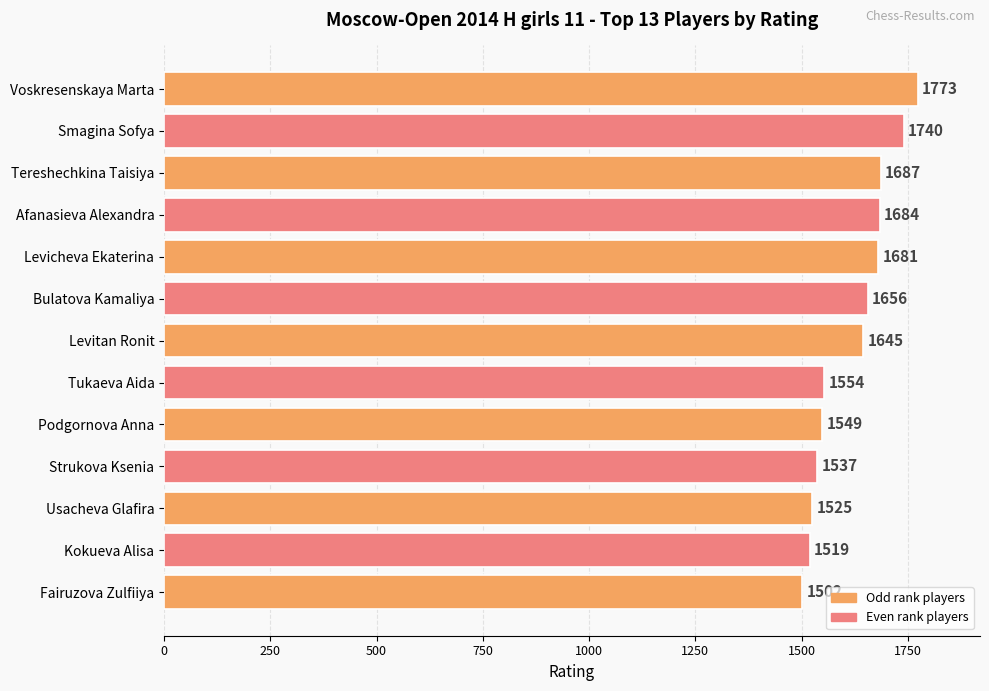

What is the greatest value displayed?

1773